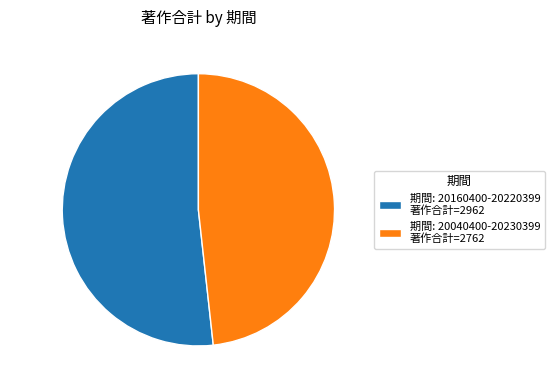

Which has a higher value, 51.7% (2962) or 48.3% (2762)?

51.7% (2962)